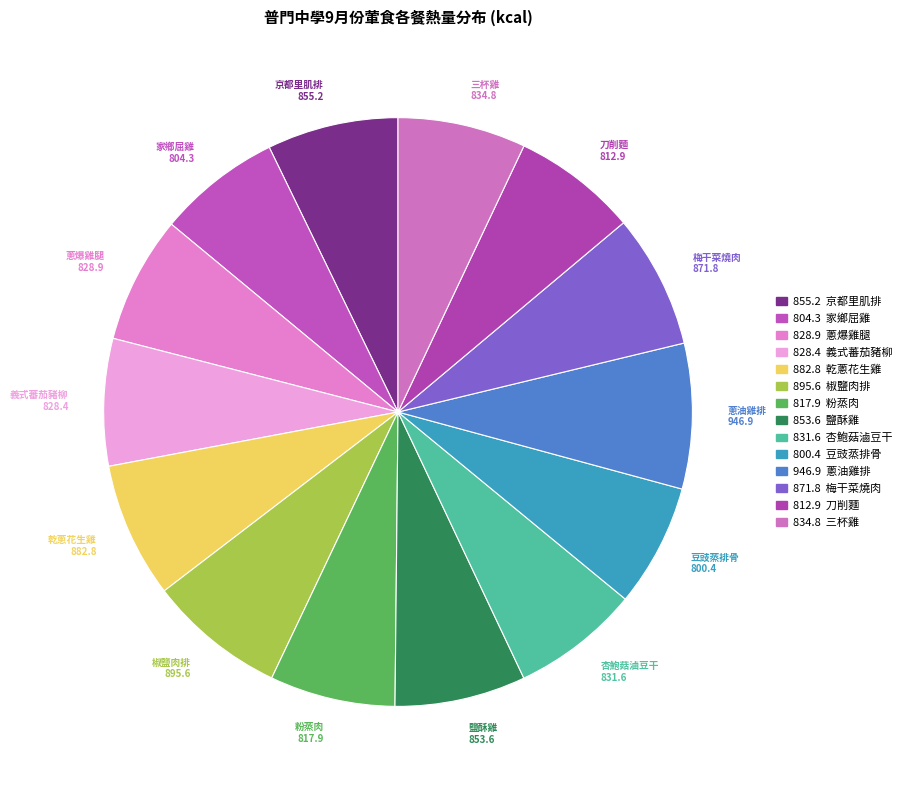

True or false: 蔥爆雞腿 828.9 accounts for 7% of the total.

True